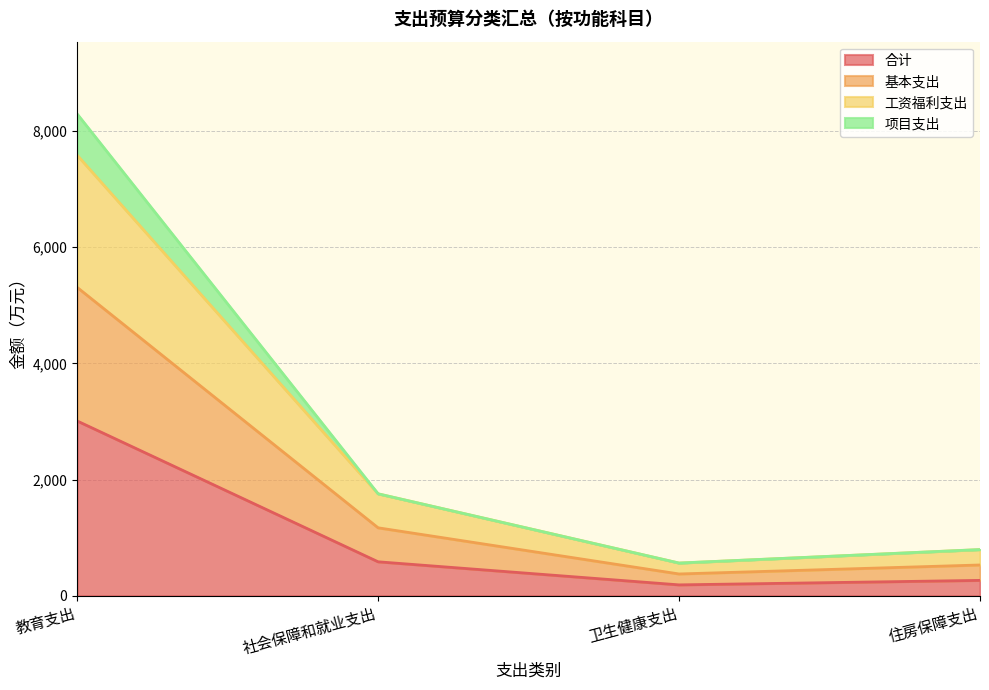

What is the total value across all series at 教育支出?

8292.9